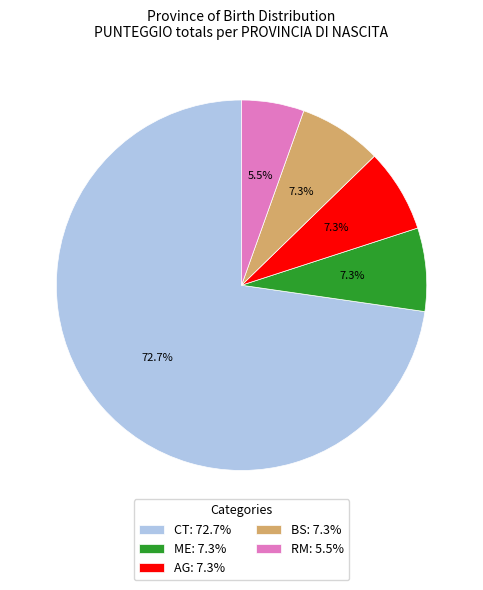

Is it true that AG is 2% of the pie?

False